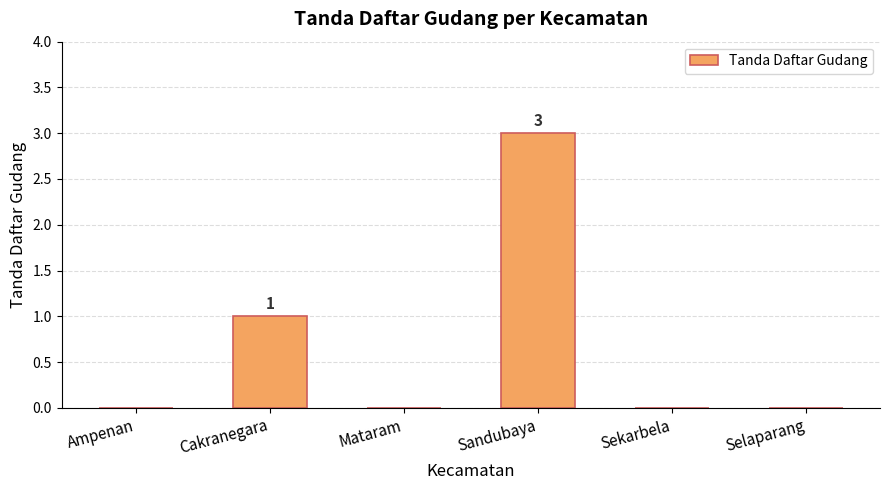

True or false: the data shows 2 at Mataram.

False